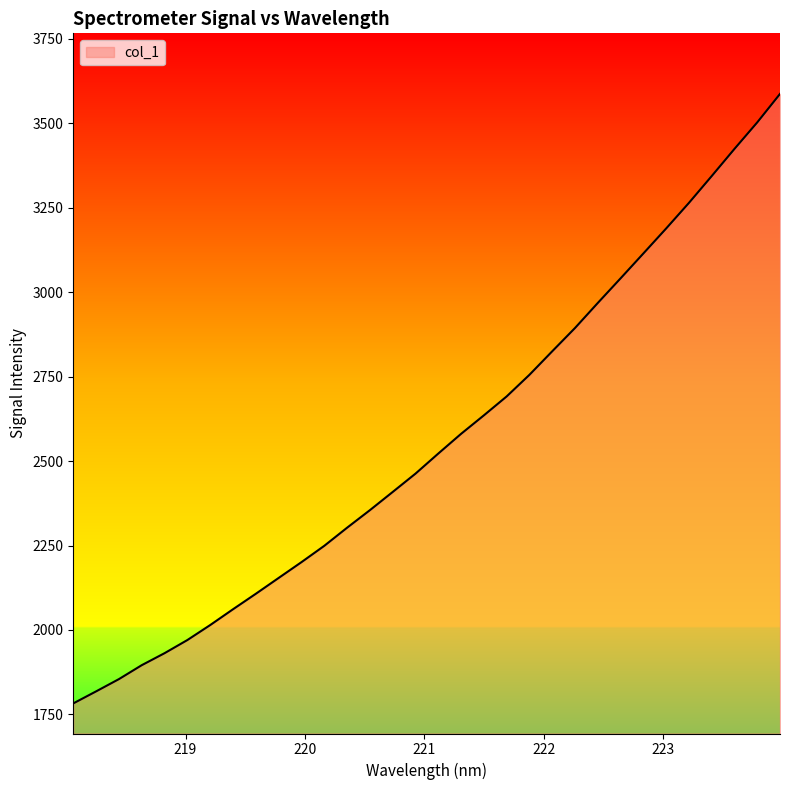

True or false: there are more than 1 points higher than both neighbors.

False